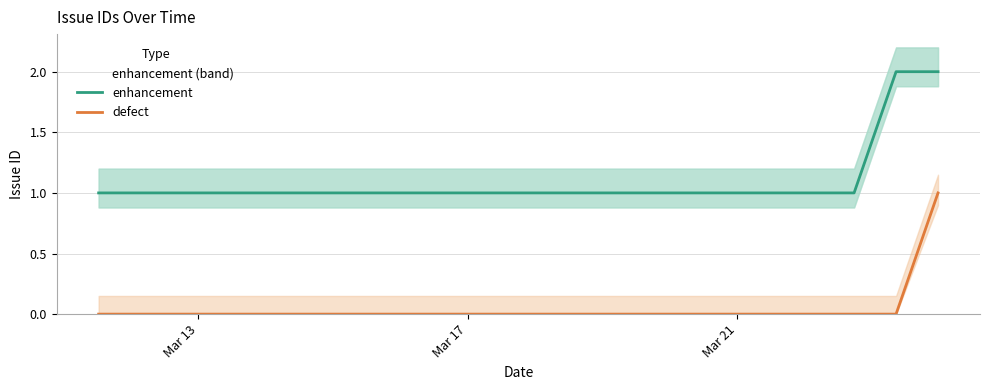

True or false: enhancement and defect intersect in this chart.

False